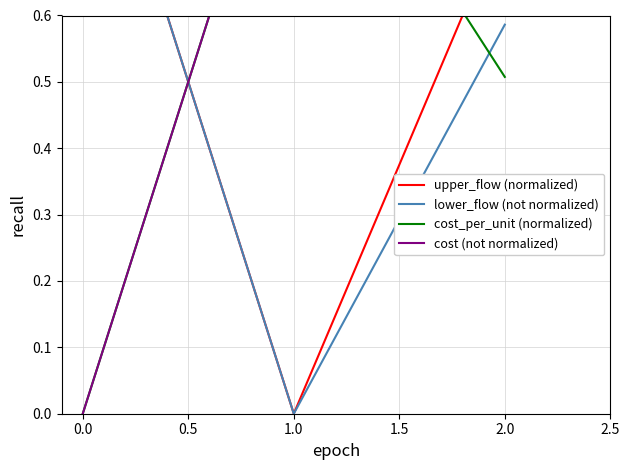

What are all the series names shown in the legend?

upper_flow (normalized), lower_flow (not normalized), cost_per_unit (normalized), cost (not normalized)